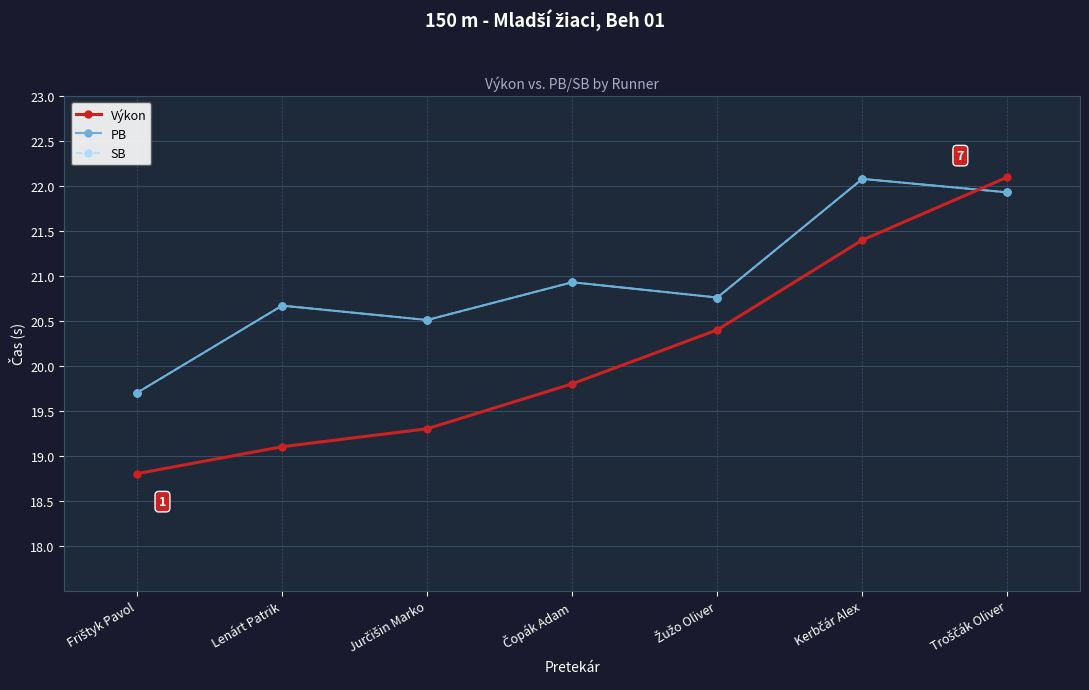

Between Lenárt Patrik and Jurčišin Marko, which is larger?

Jurčišin Marko